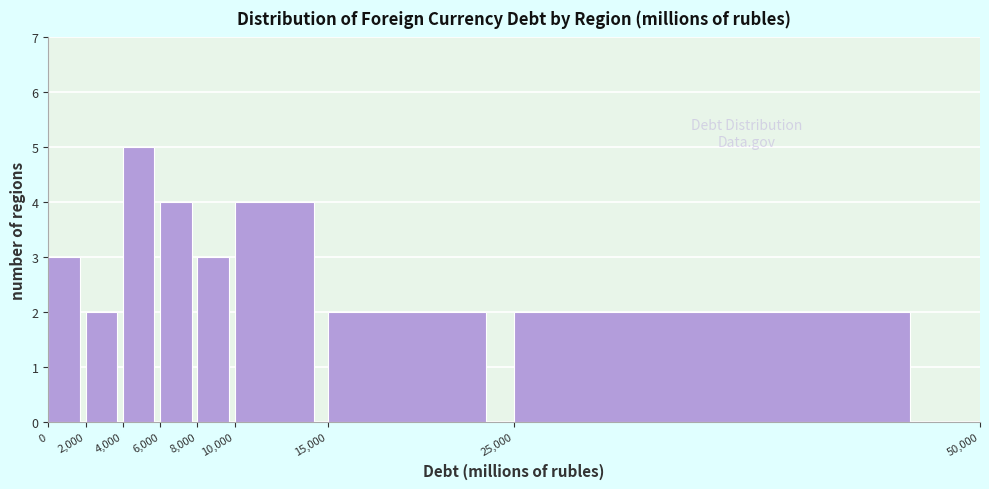

Which range on the x-axis has the tallest bar?

4,000 to 6,000